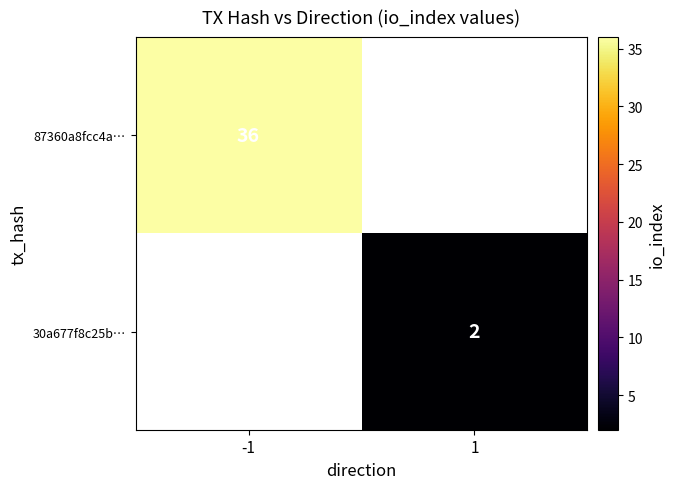

The value of 30a677f8c25b… at 1 is 2. True or false?

True